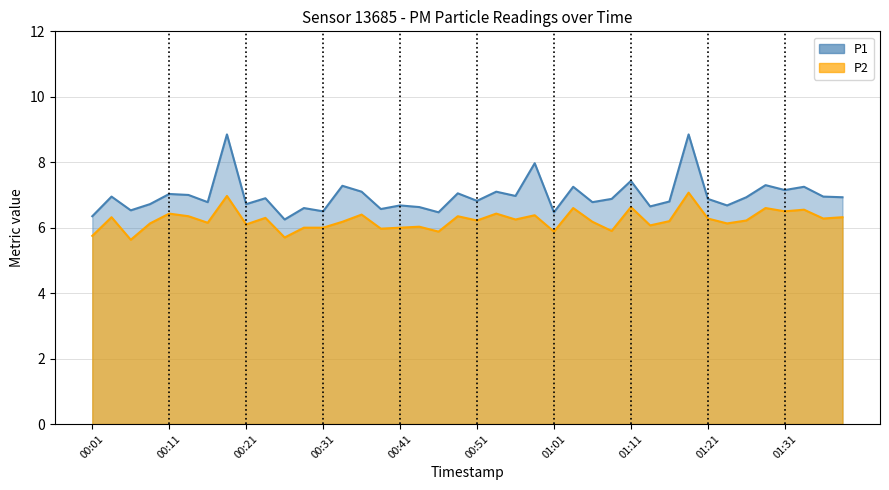

True or false: P2 and P1 intersect in this chart.

False